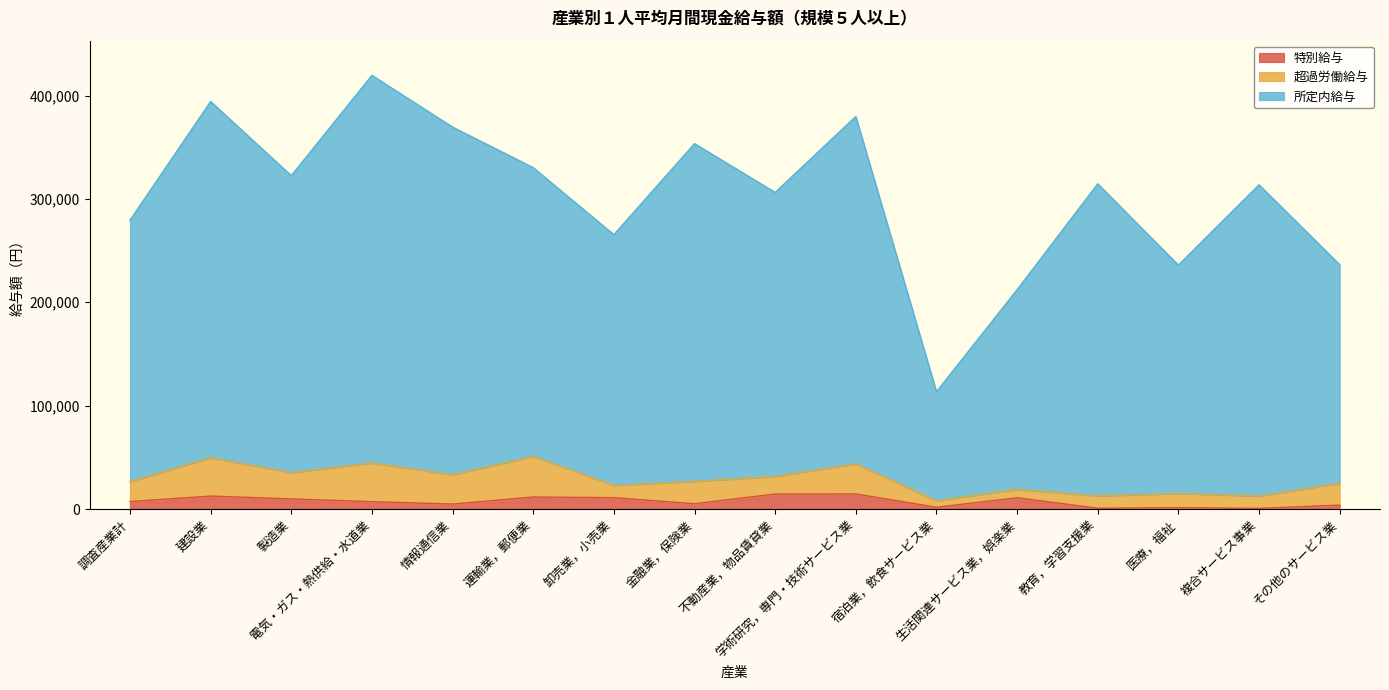

What are all the series names shown in the legend?

特別給与, 超過労働給与, 所定内給与